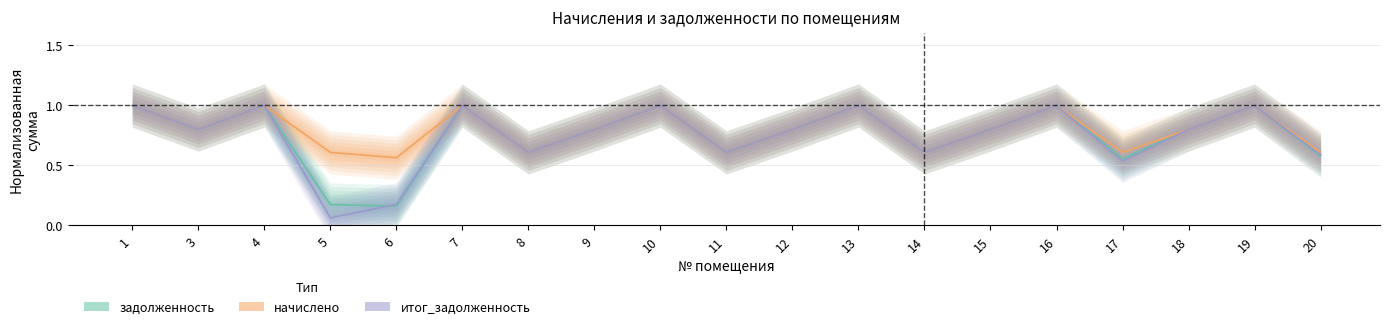

What is the total value across all series at 13?

3.0